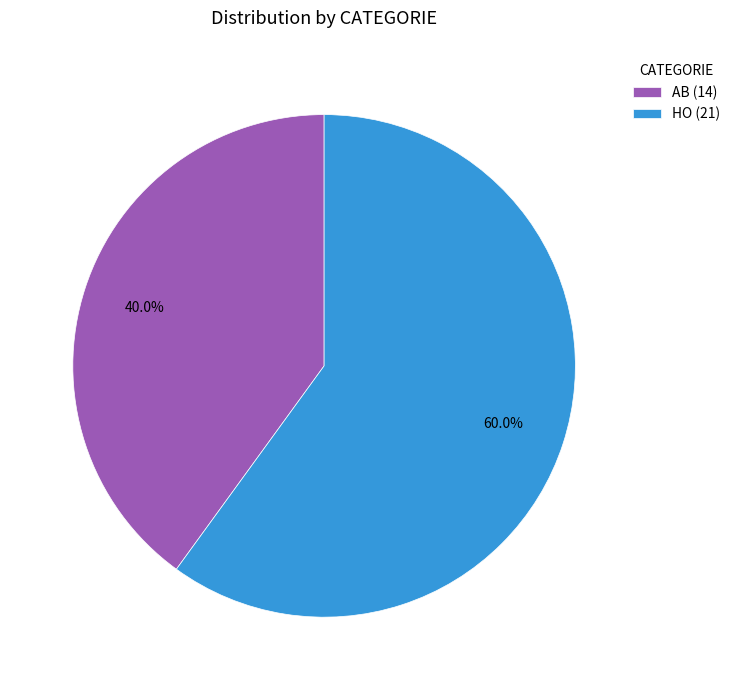

To the nearest percent, what is the difference between the HO and AB slice percentages?

20%